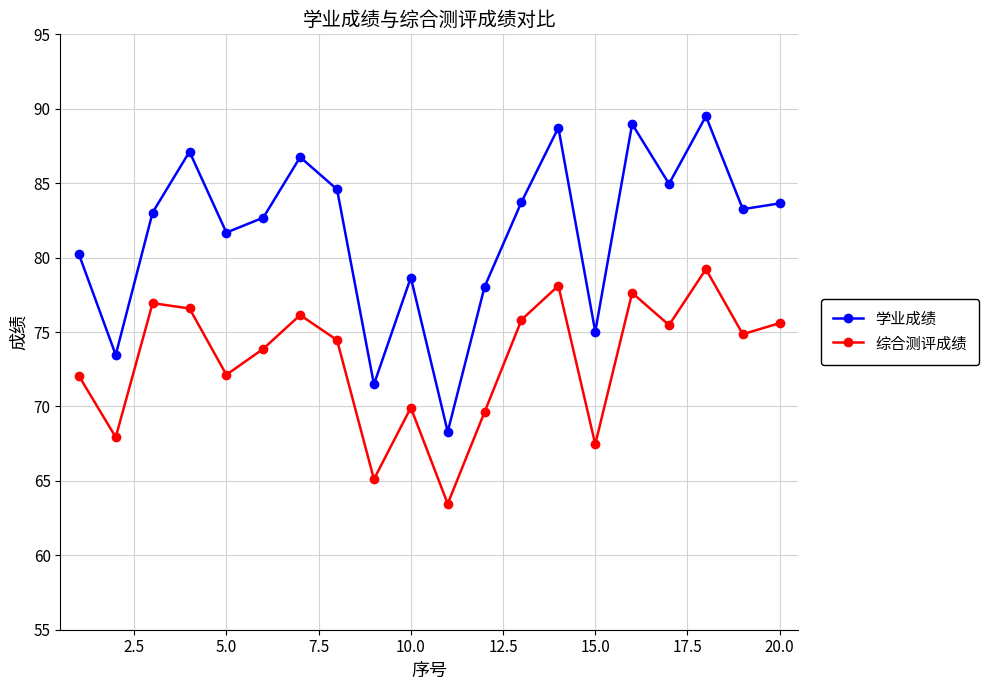

What is the smallest value displayed?

63.5